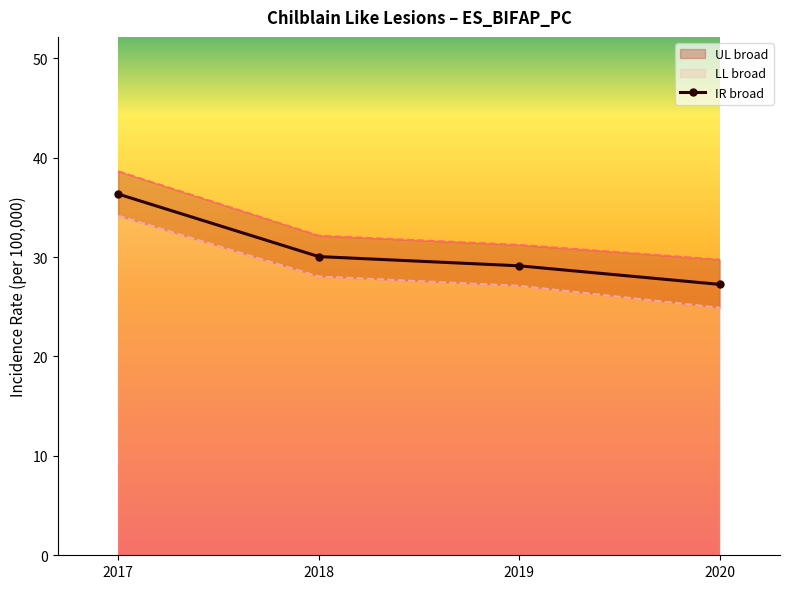

Where is the data nearest to the value 31?

2018